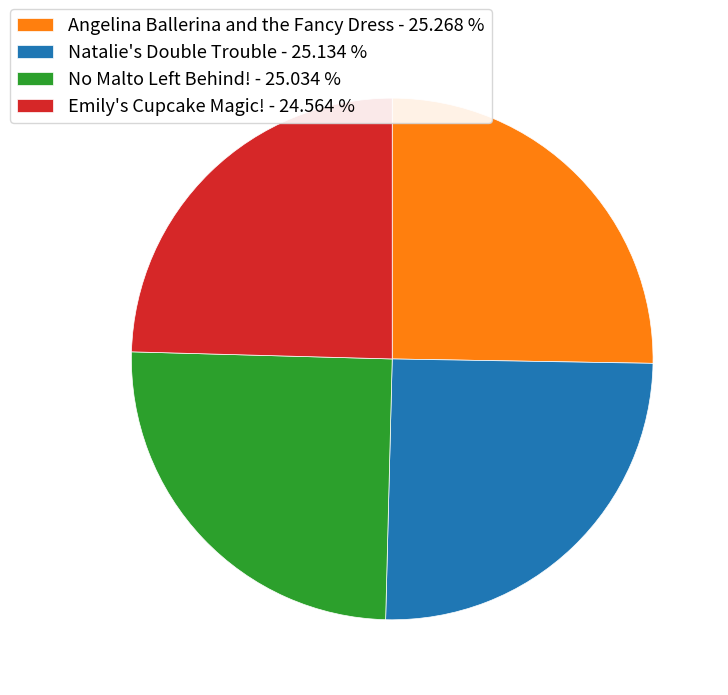

Is it true that Emily's Cupcake Magic! is 25% of the pie?

True